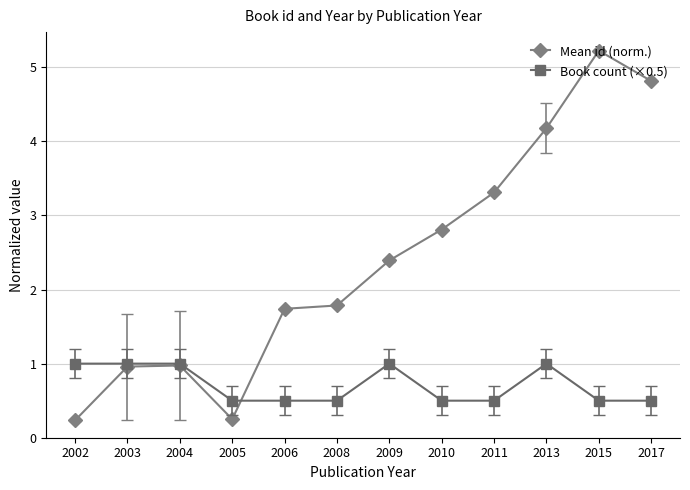

What is the lowest value of the Book count (×0.5) series?

0.5